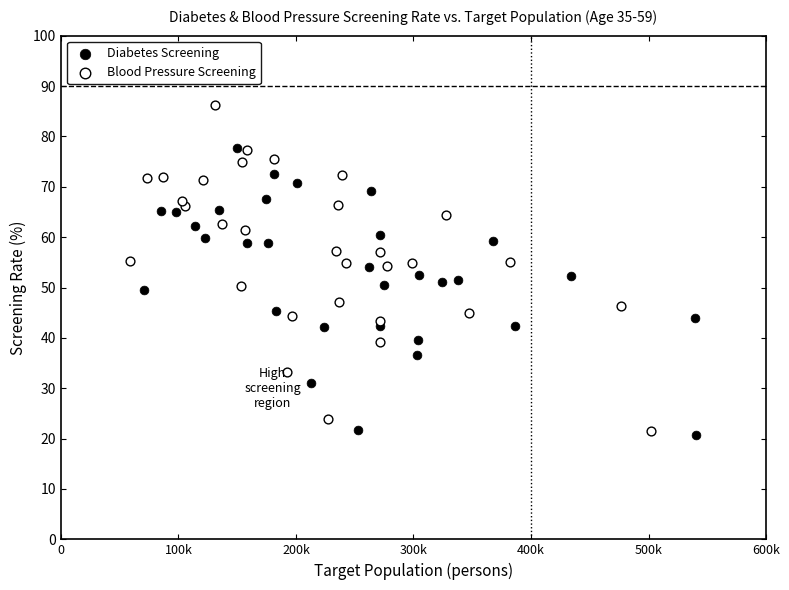

What are all the series names shown in the legend?

Diabetes Screening, Blood Pressure Screening